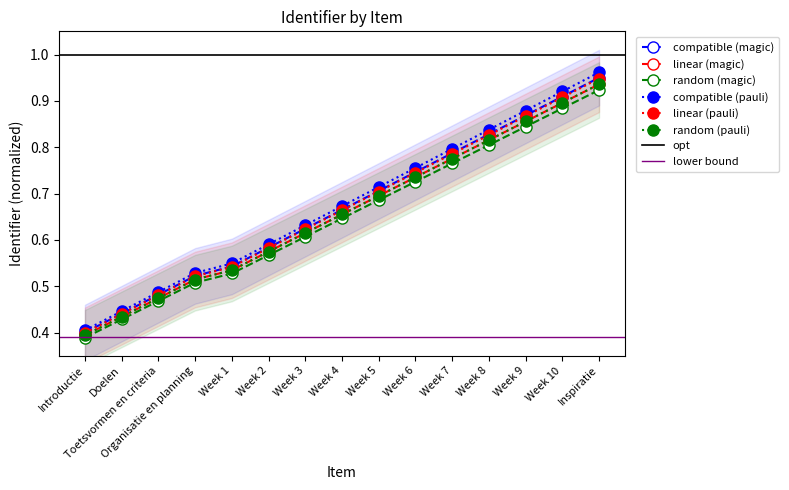

Is it true that linear (magic) equals 1.5 at Week 9?

False